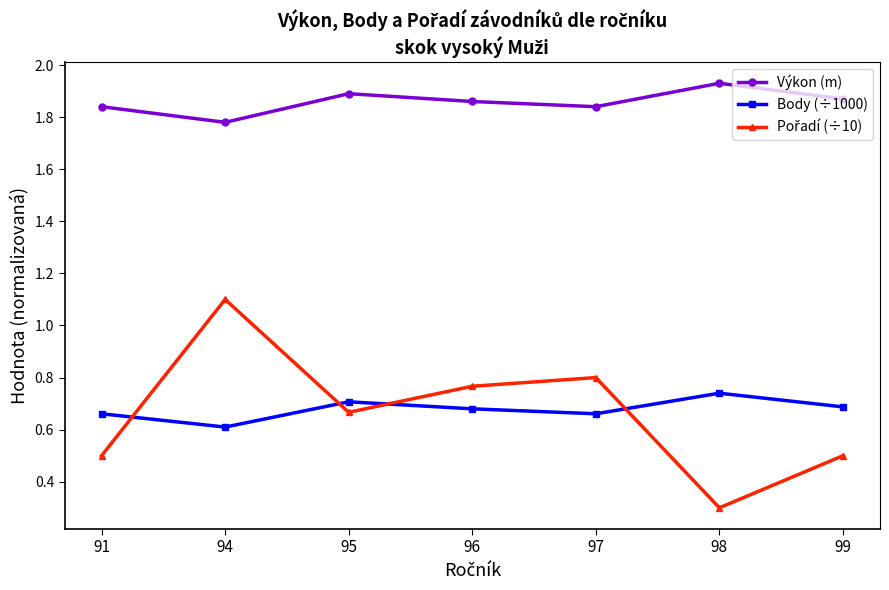

True or false: Body (÷1000) has more than 2 interior local peaks.

False